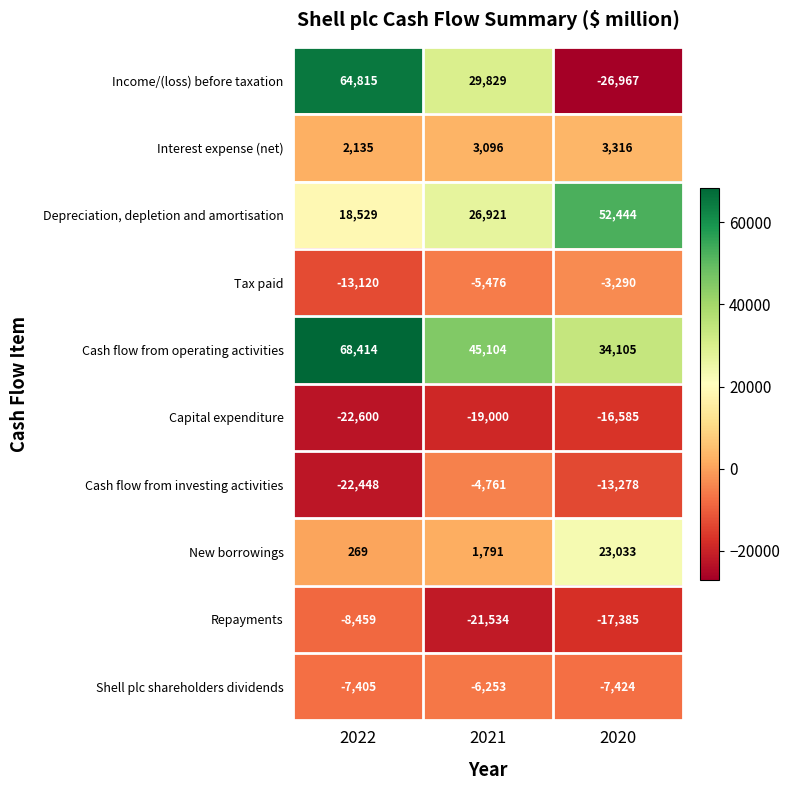

How many values in the Repayments series are below -17385?

1